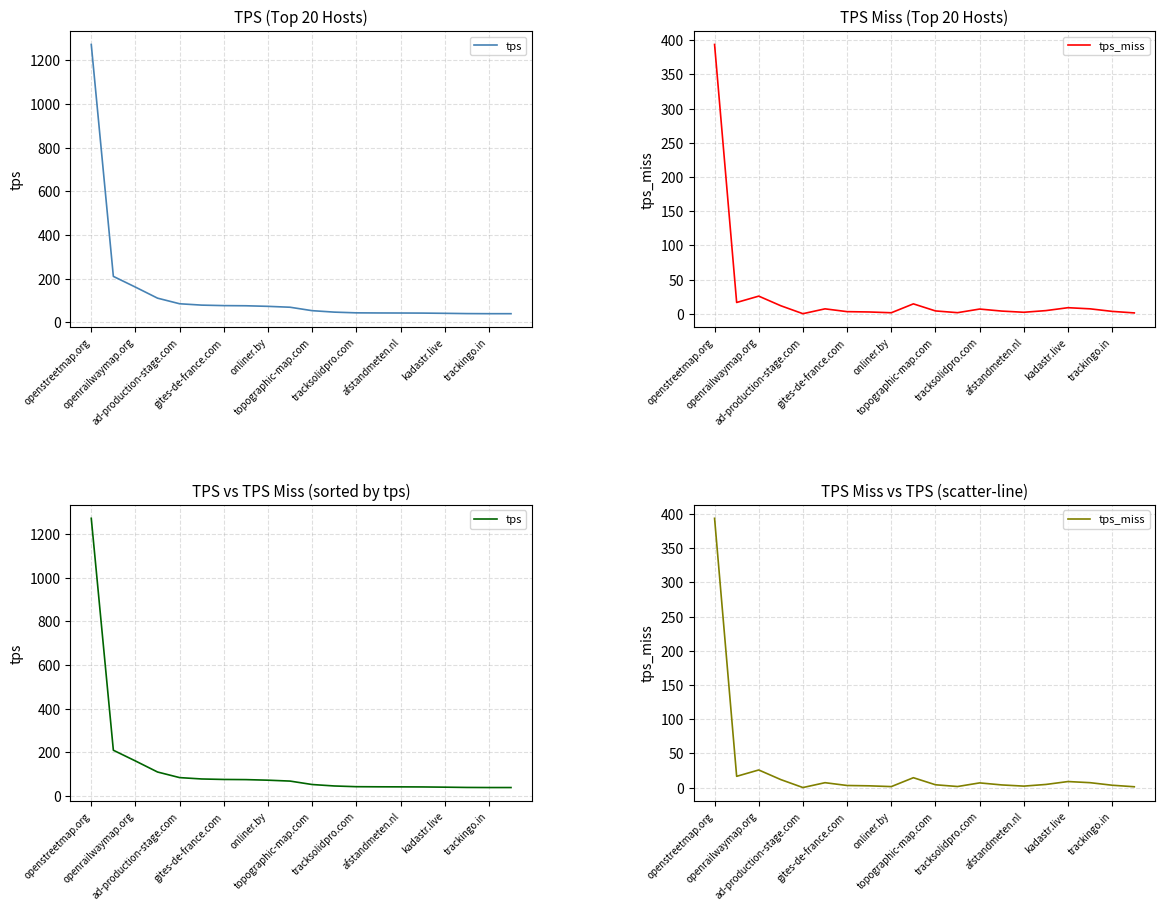

Rank the series at openrailwaymap.org from lowest to highest value.

tps_miss, tps